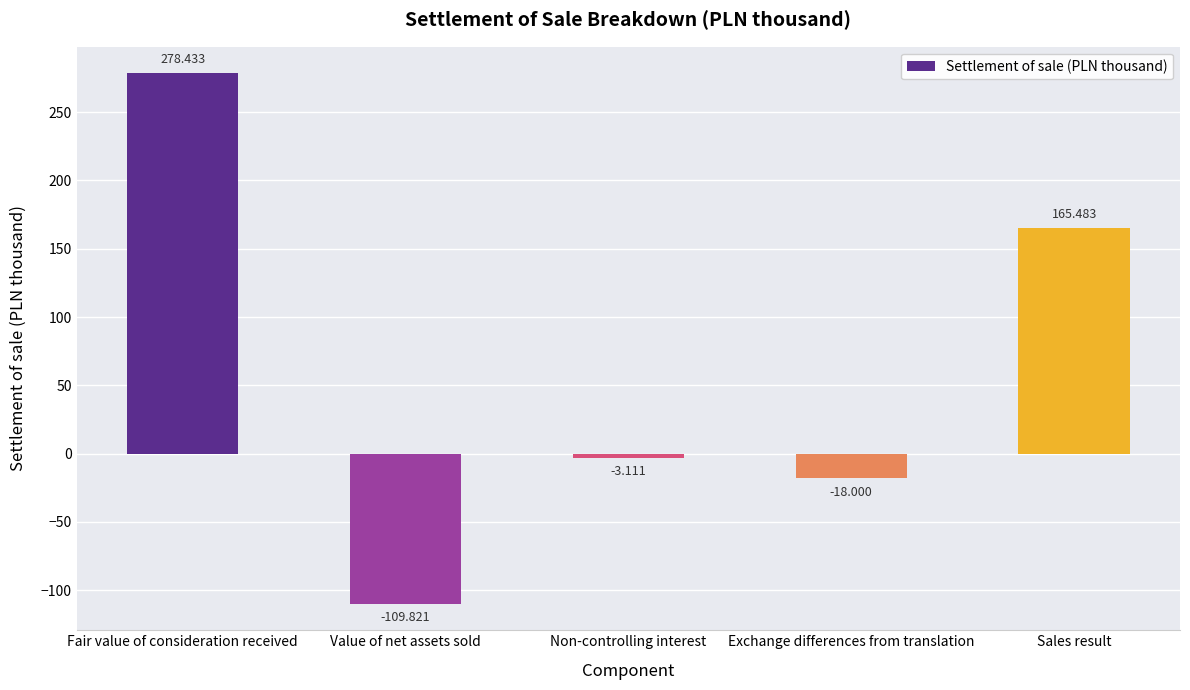

At which label is the value closest to 84?

Sales result